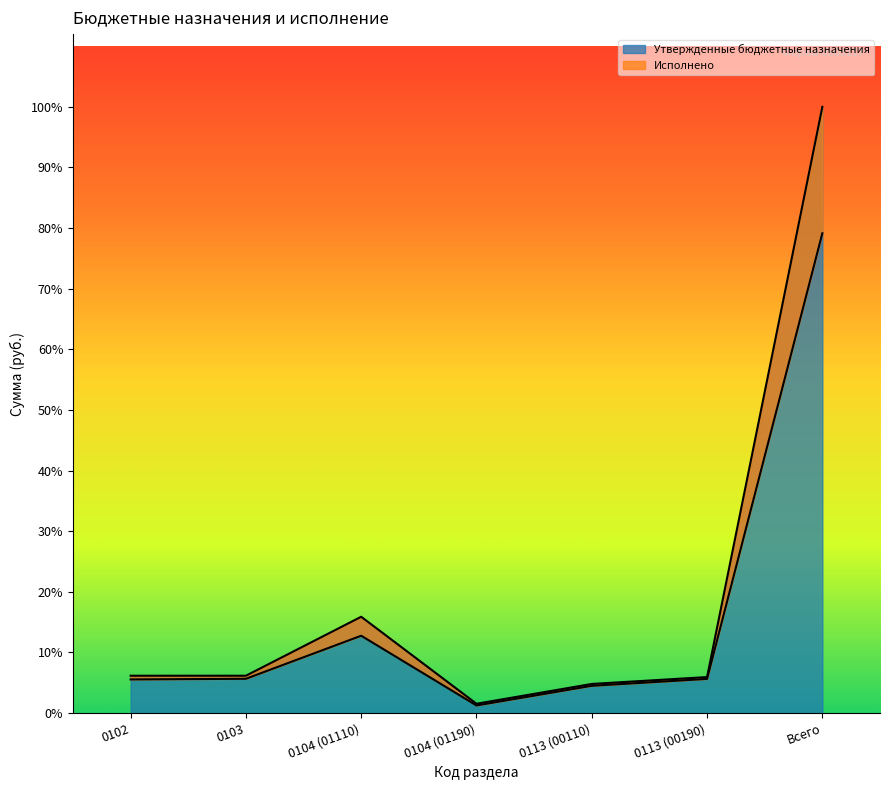

What is the difference between the maximum and minimum values in the Исполнено series?

9186967.0